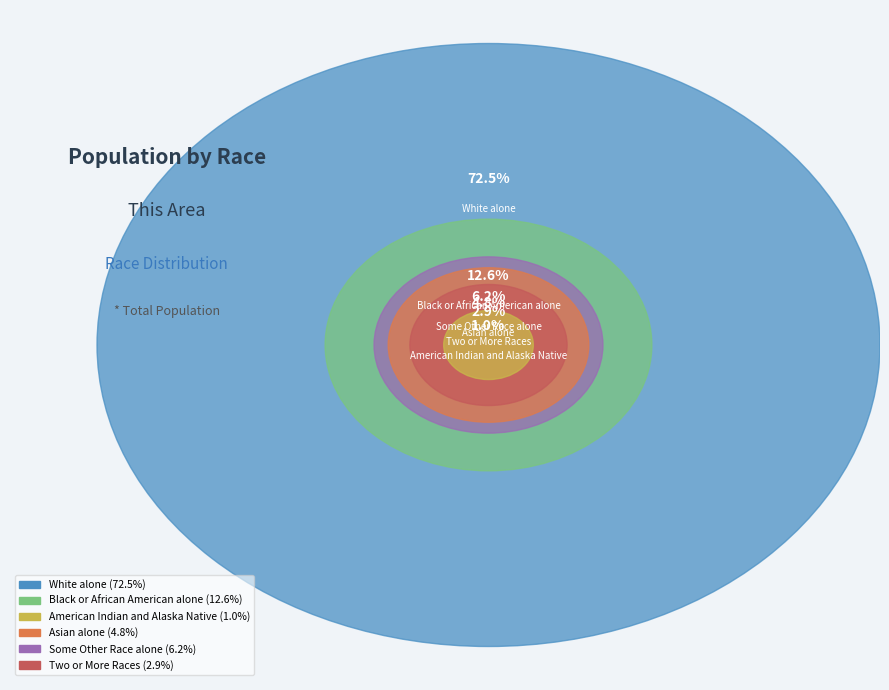

Which category has the biggest portion of the pie?

White alone